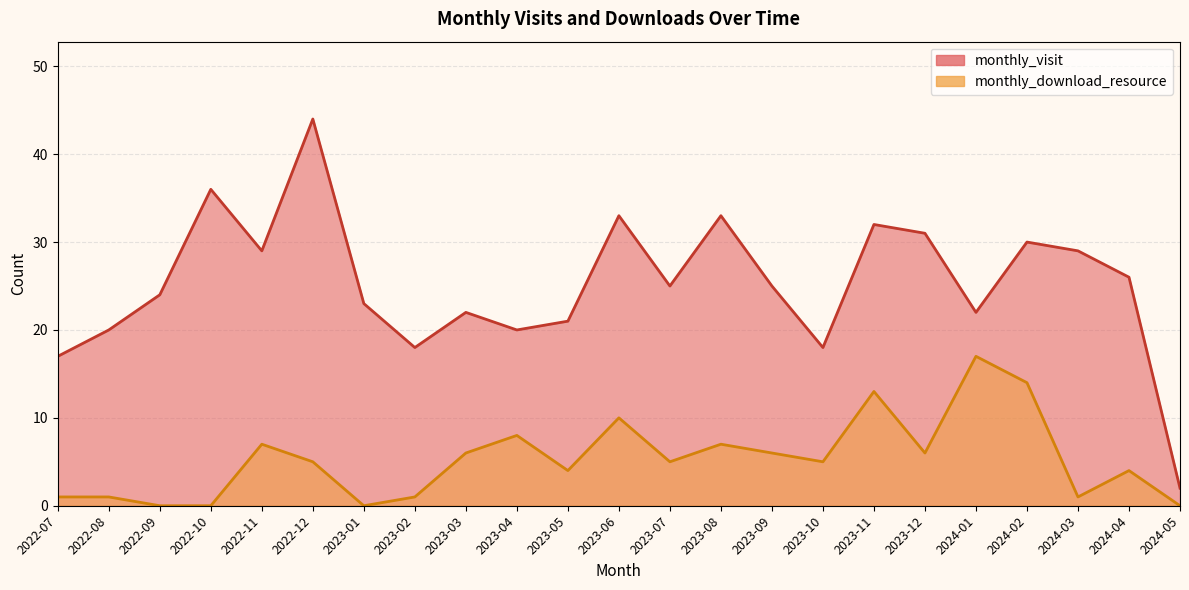

True or false: monthly_visit has a value of 9 at 2022-07.

False